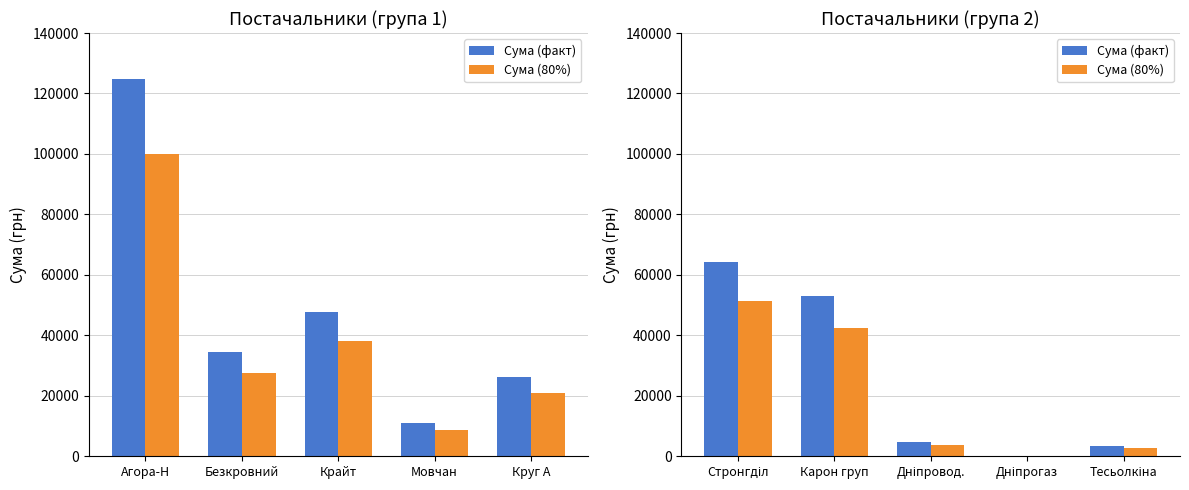

Does the chart contain any negative values?

No